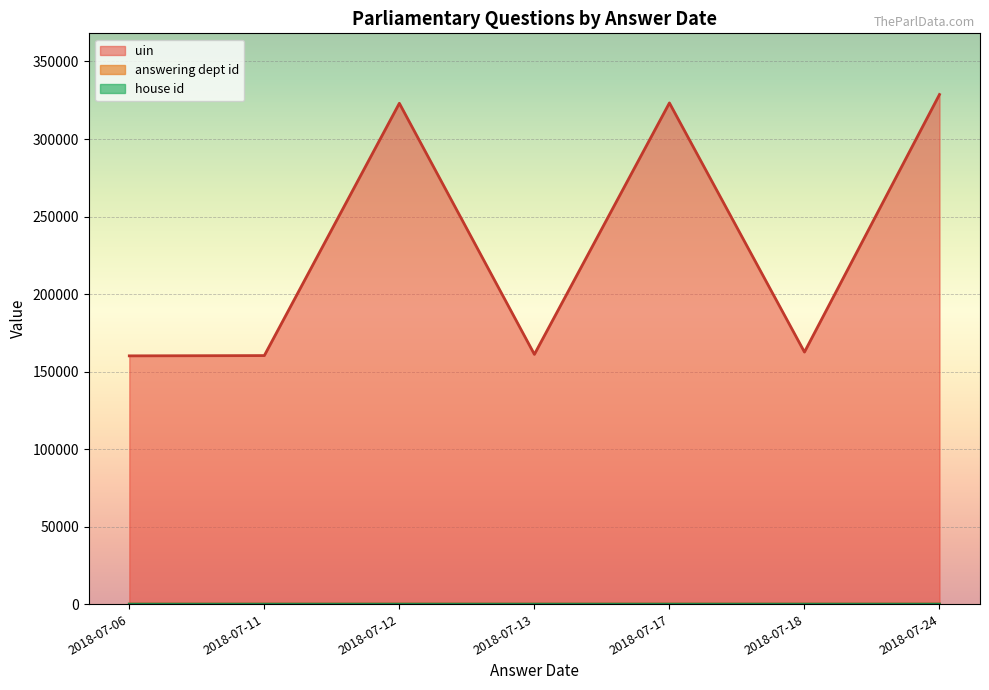

True or false: house id has more than 1 points higher than both neighbors.

False